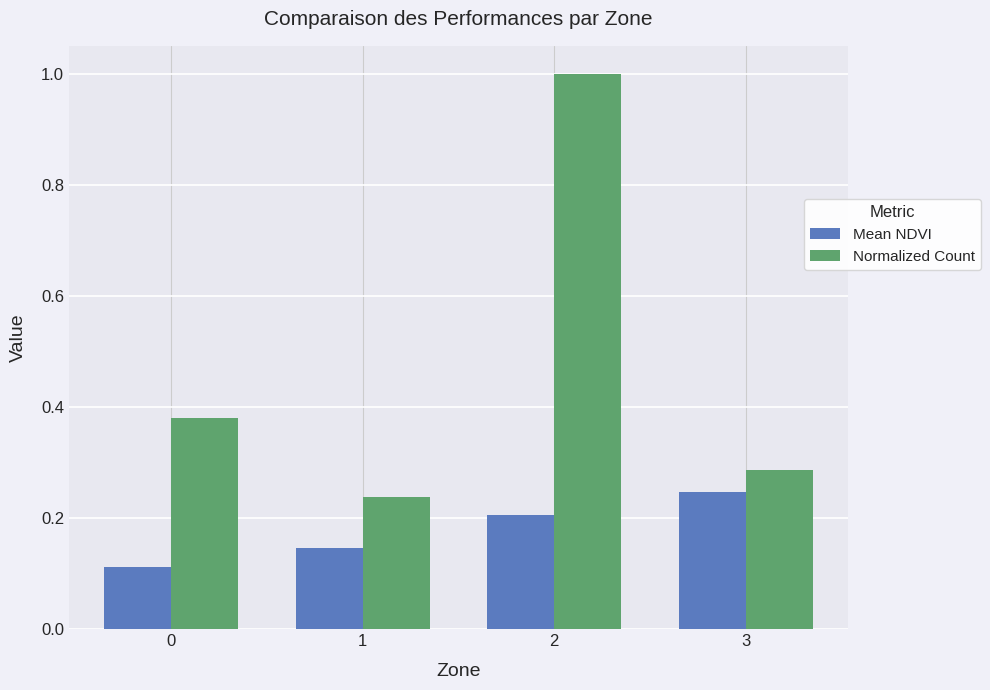

How many Mean NDVI values are between 0 and 1?

4